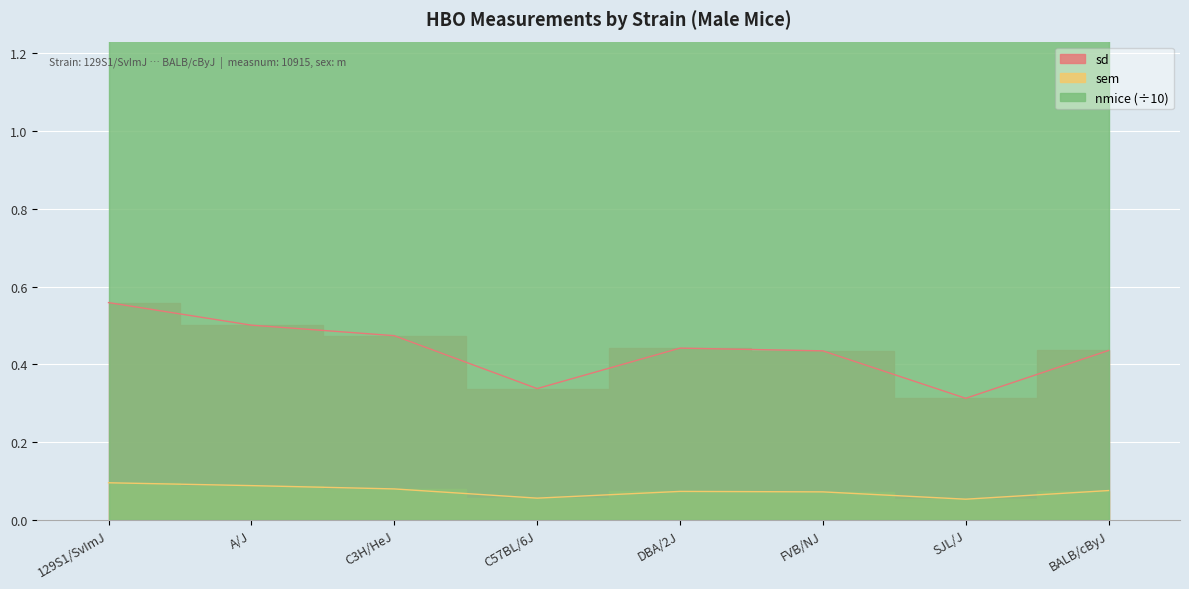

What is the label of the 1st point from the right?

BALB/cByJ